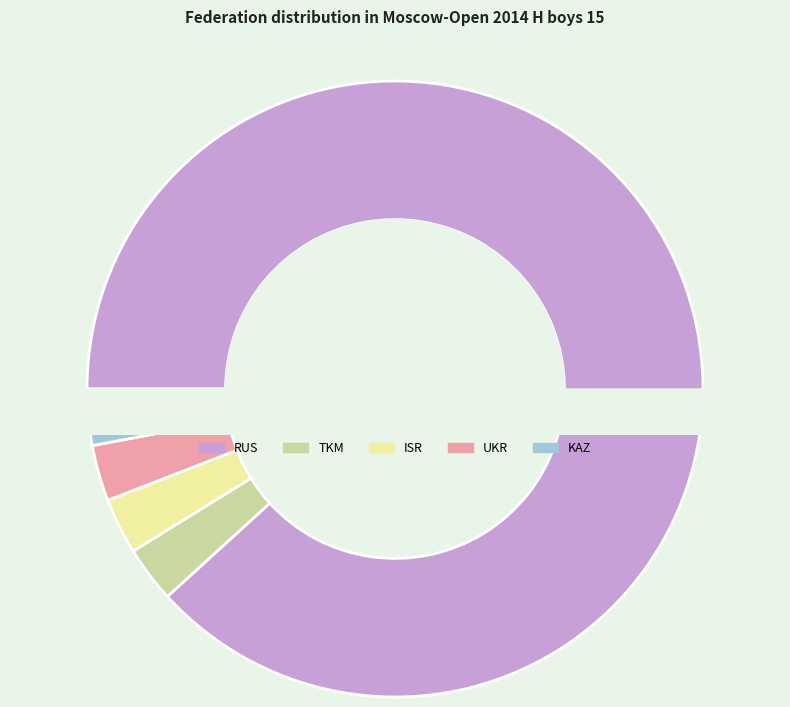

Count the number of slices in the pie.

5